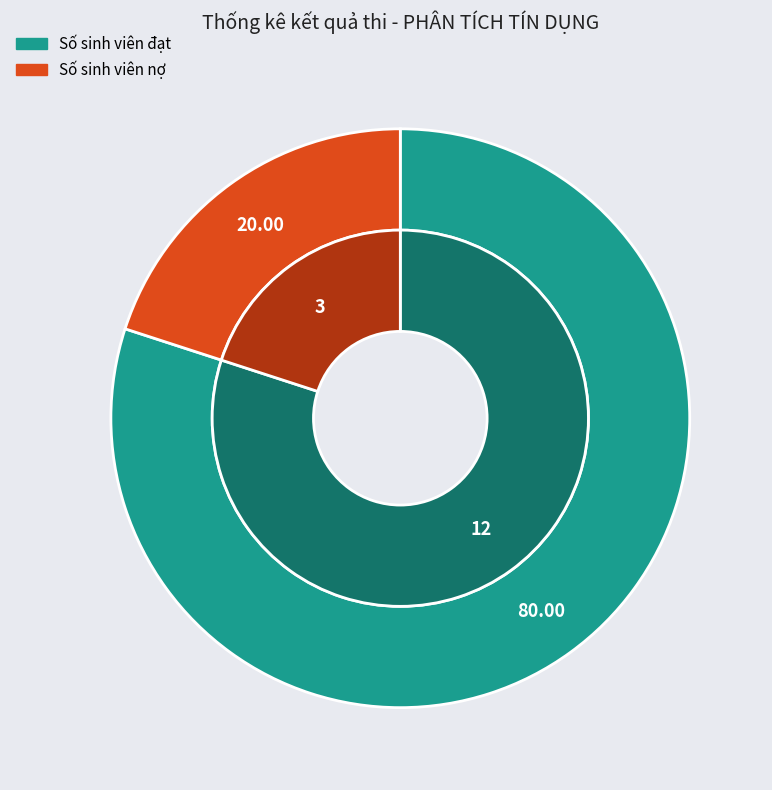

Which category has the biggest portion of the pie?

Số sinh viên đạt